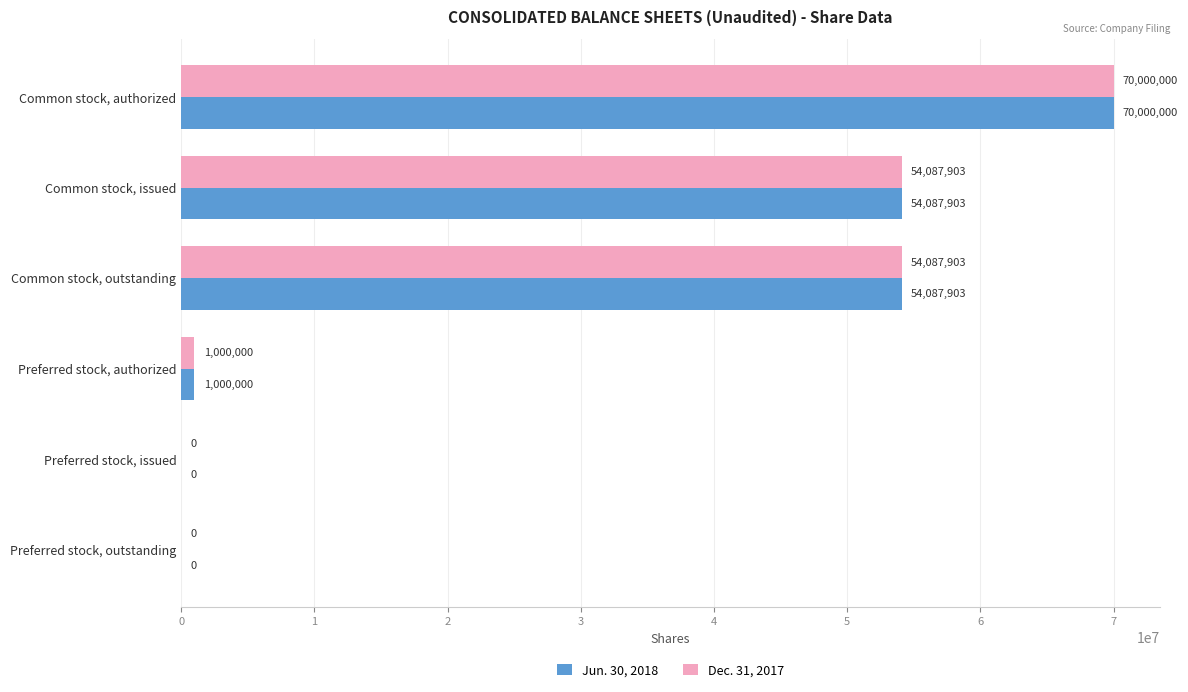

Is it true that Jun. 30, 2018 equals 54087903 at Common stock, issued?

True